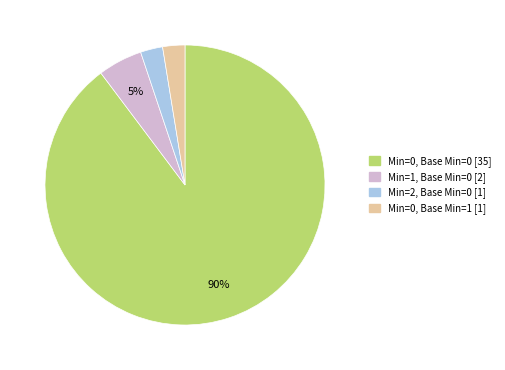

Is there any slice that represents more than half of the pie?

Yes